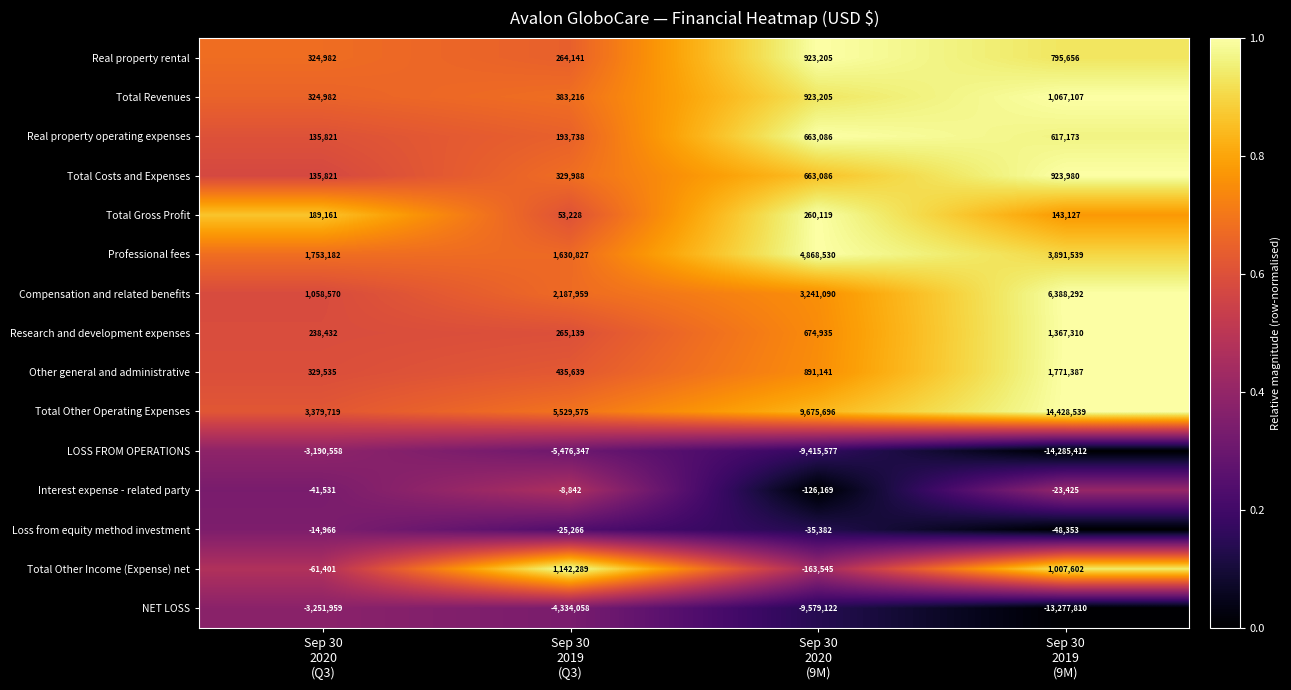

Which series has the largest total across all categories?

Total Other Operating Expenses